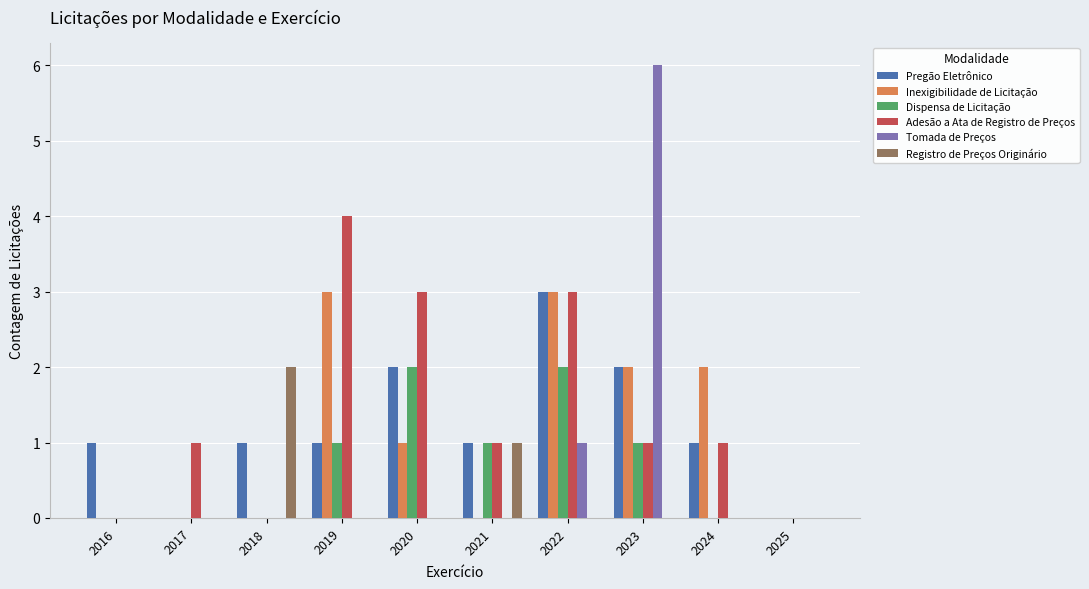

Is it true that Inexigibilidade de Licitação equals -1 at 2018?

False